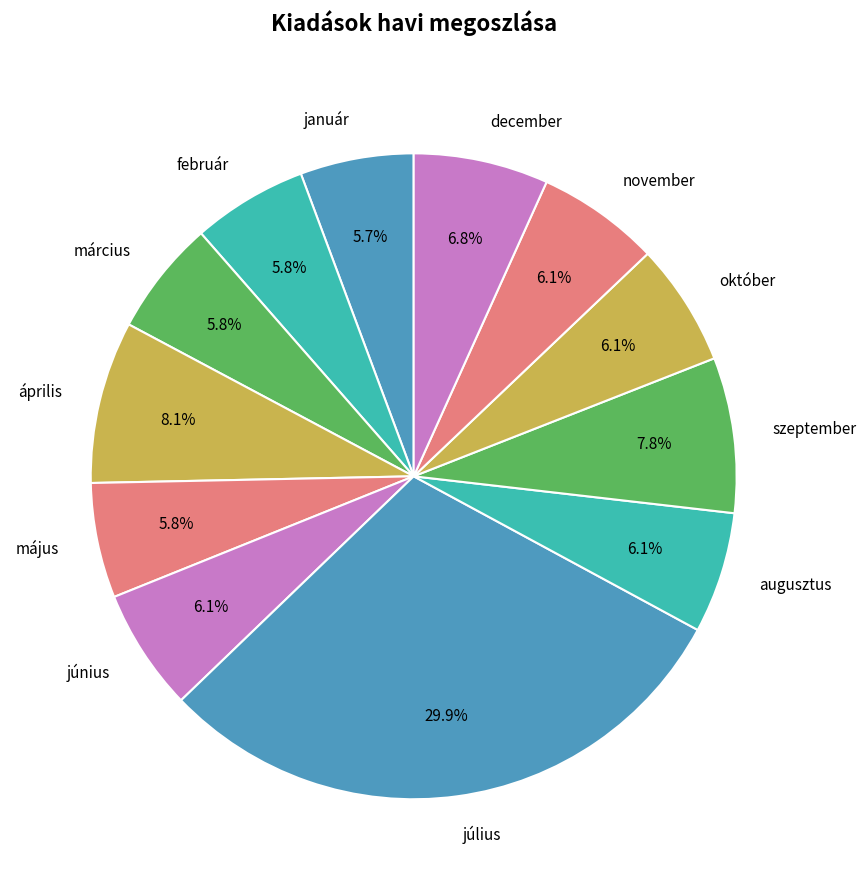

Which category has the biggest portion of the pie?

július